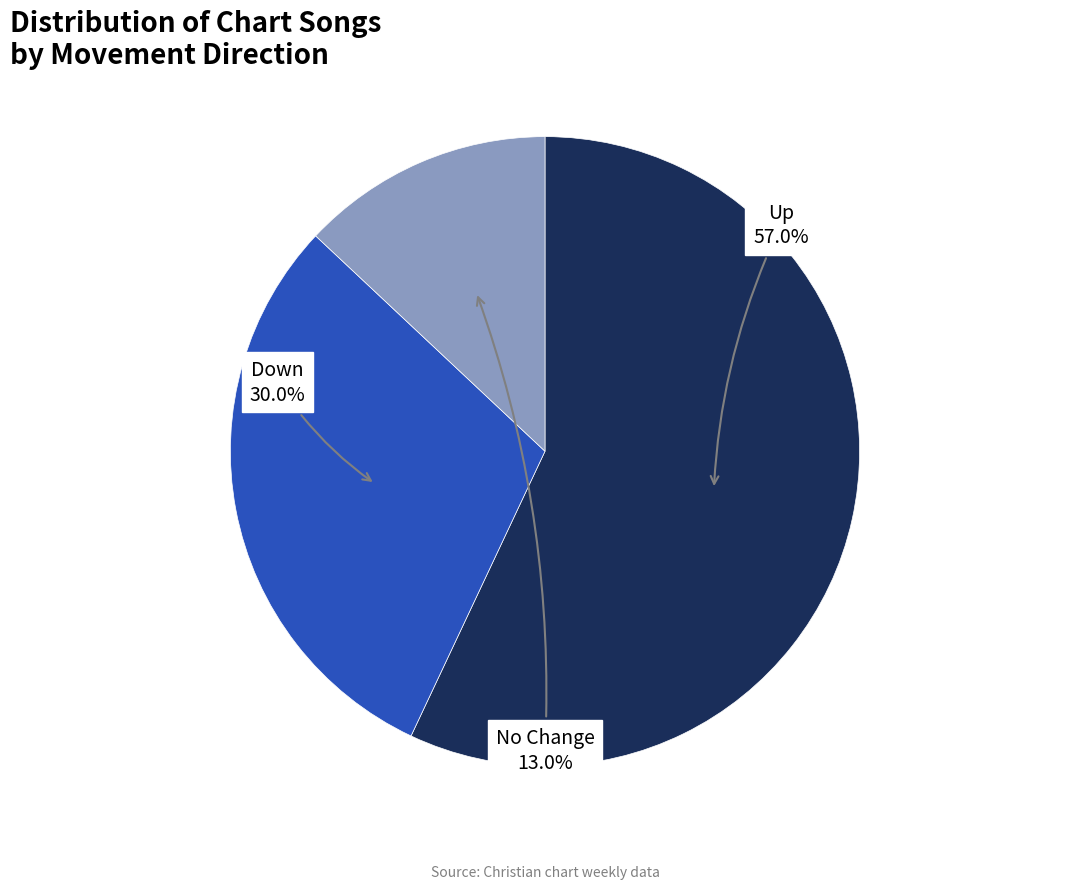

Combined, do No Change and Up account for over 50%?

Yes